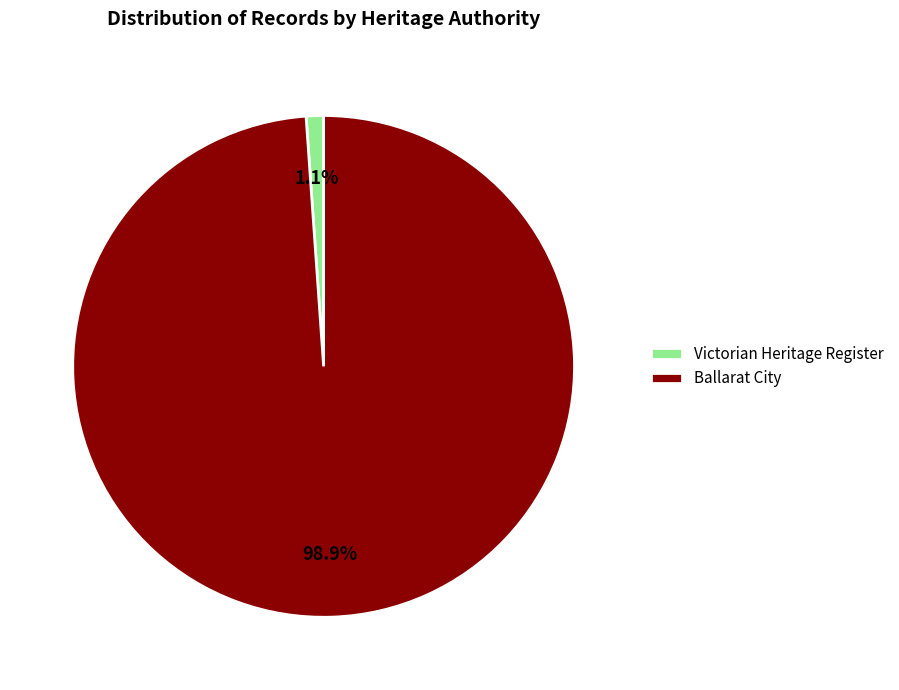

To the nearest percent, what is the difference between the Victorian Heritage Register and Ballarat City slice percentages?

98%